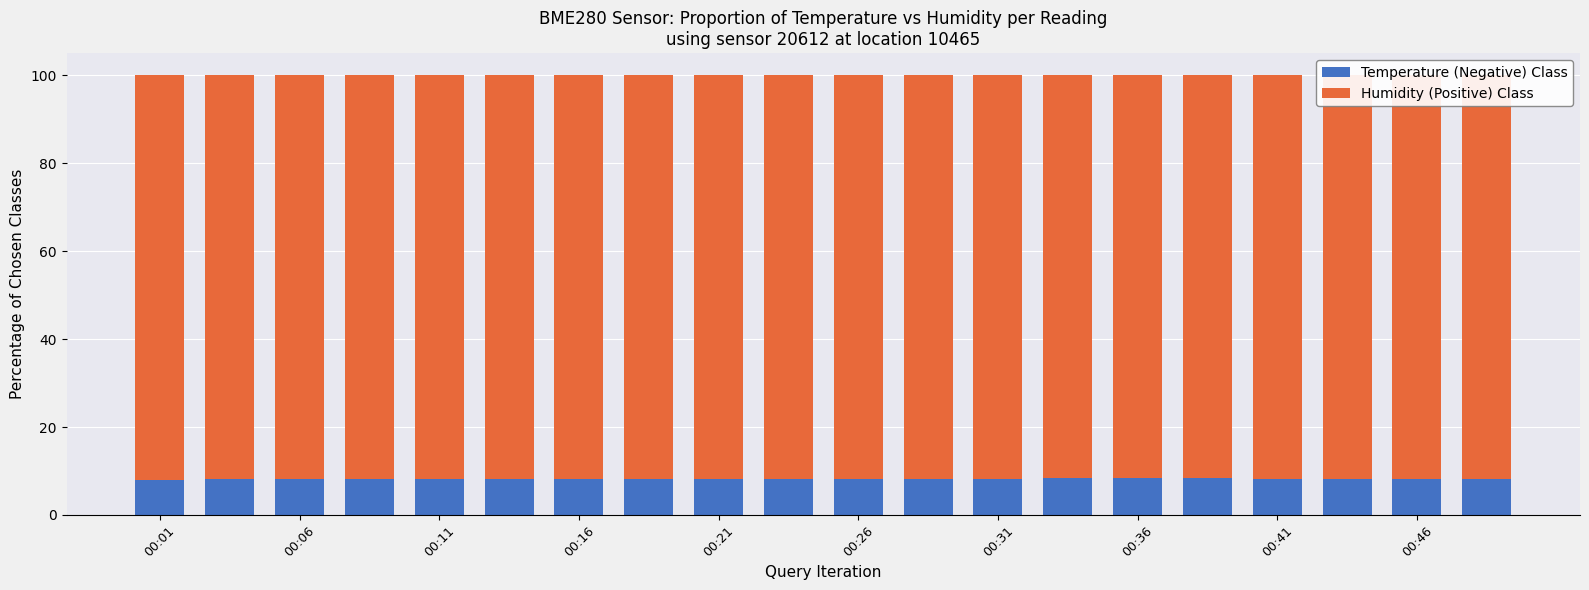

What is the average value of the Temperature (Negative) Class series?

8.2